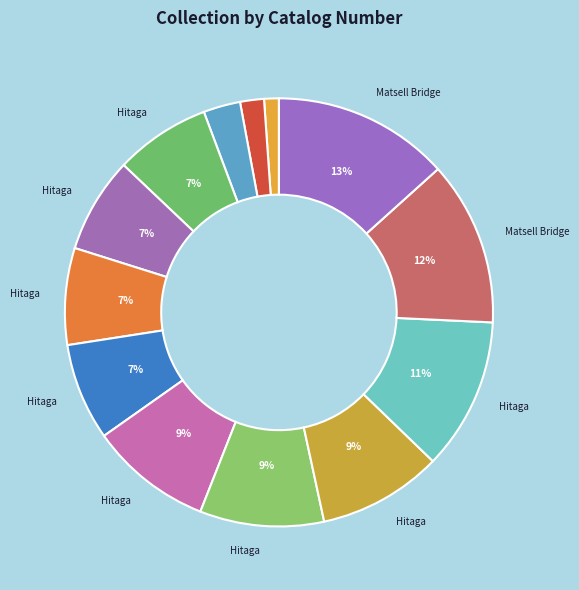

How many slices are in this pie chart?

13